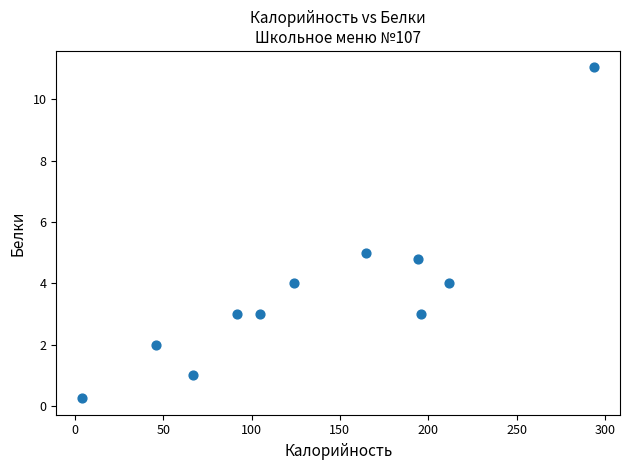

What is the range of X values (max minus min)?

290.0